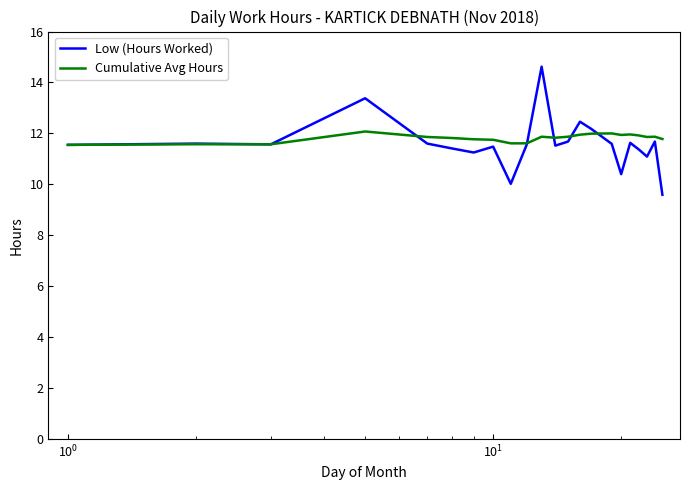

Which series has the largest range (max minus min)?

Low (Hours Worked)